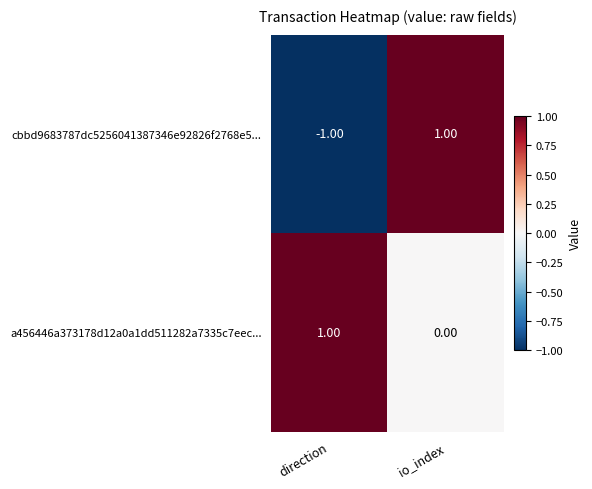

What is the maximum value shown in the chart?

1